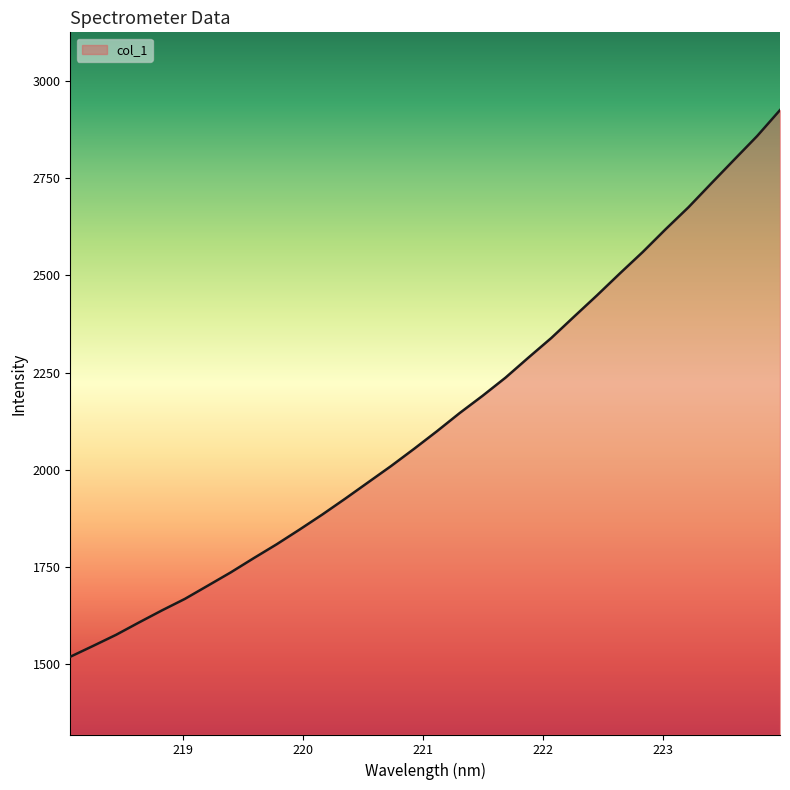

What is the greatest value displayed?

2925.3